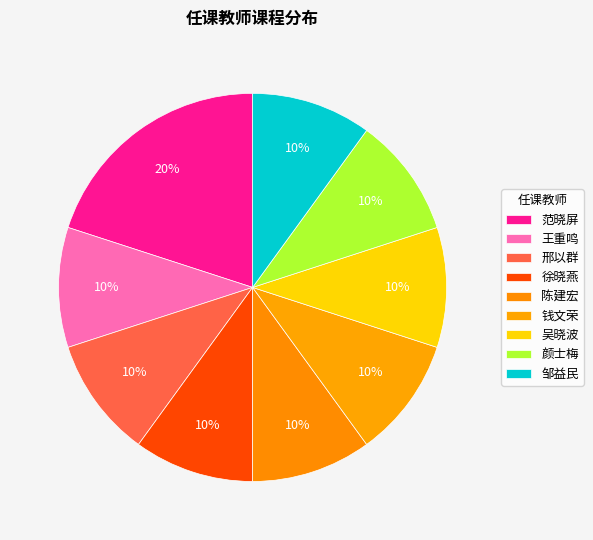

To the nearest percent, what percentage of the pie is 颜士梅?

10%